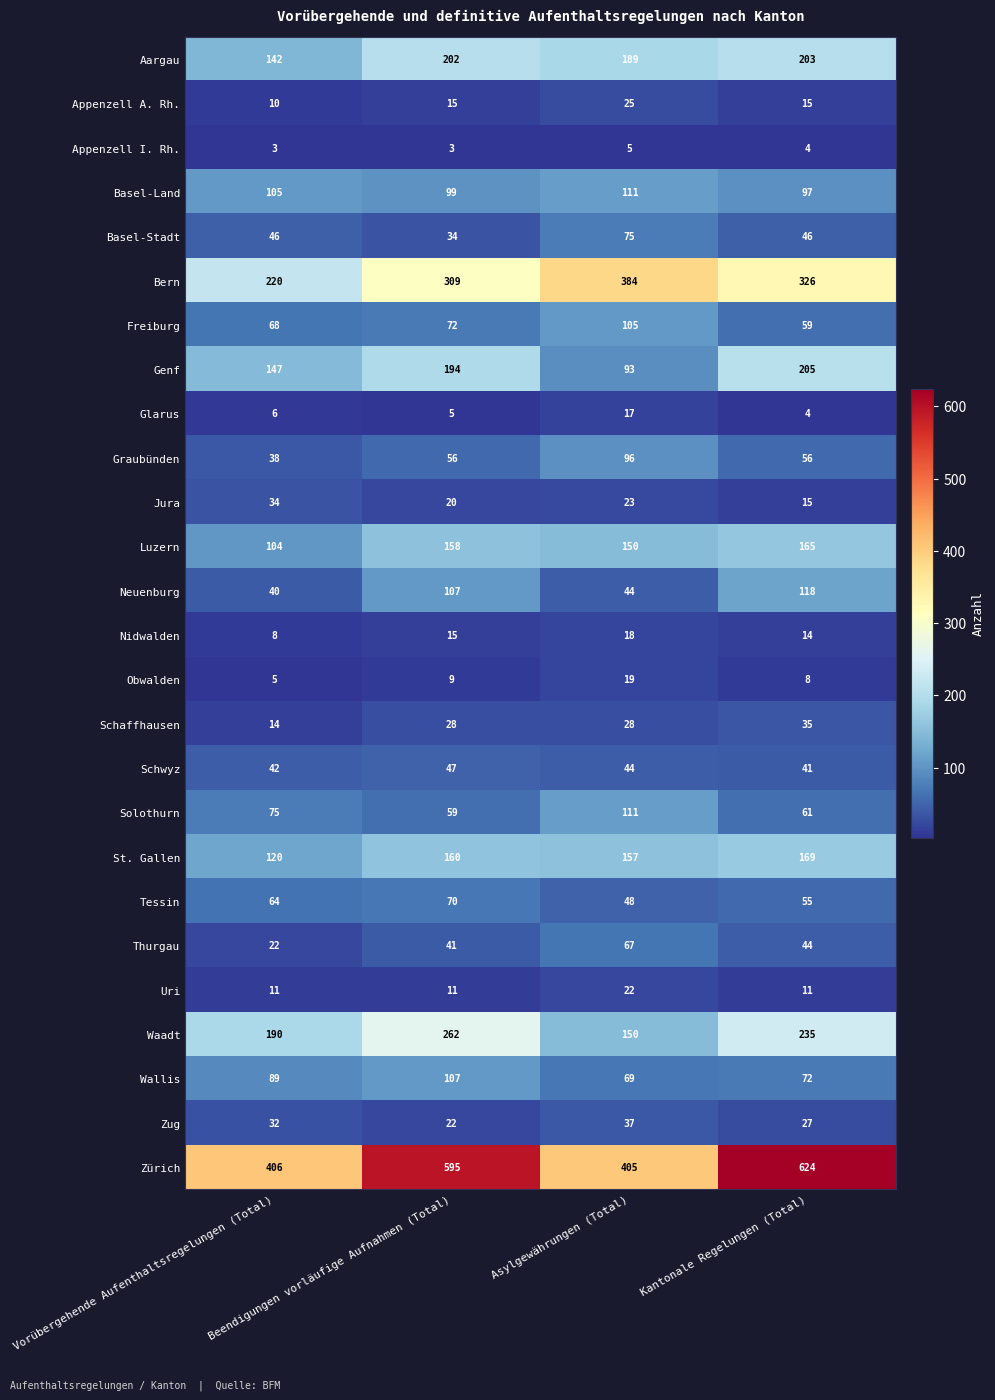

What is the difference between the maximum and minimum values in the Neuenburg series?

78